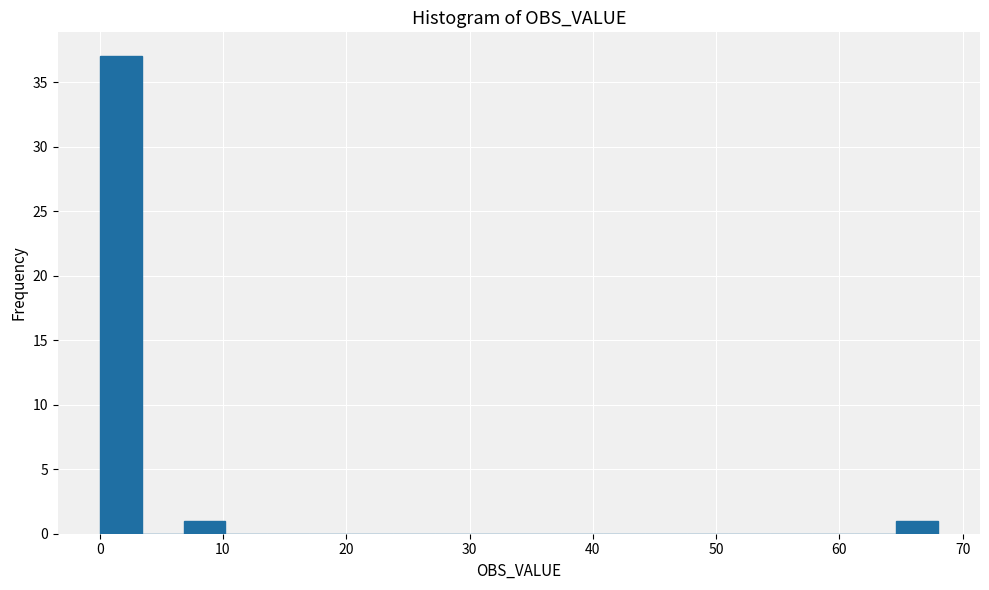

Around what value on the x-axis is the tallest bar? Give the approximate position of its centre, as read against the axis.

2